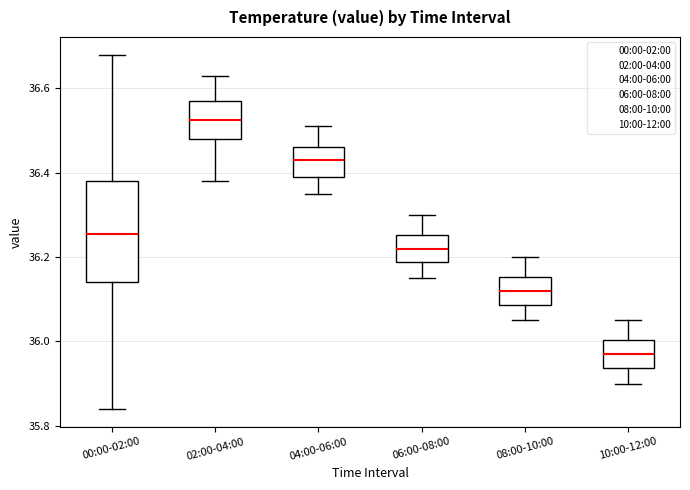

Reading left to right, transcribe this box plot: for each box, give where its median line is, the range the box spans, and where its two whiskers end, as read against the y-axis. The values are not printed on the chart, so give them approximately, as read against the axis.

00:00-02:00: median 36.26, box 36.14 to 36.38, whiskers 35.84 to 36.68
02:00-04:00: median 36.52, box 36.48 to 36.58, whiskers 36.38 to 36.64
04:00-06:00: median 36.44, box 36.40 to 36.46, whiskers 36.36 to 36.52
06:00-08:00: median 36.22, box 36.18 to 36.26, whiskers 36.16 to 36.30
08:00-10:00: median 36.12, box 36.08 to 36.16, whiskers 36.06 to 36.20
10:00-12:00: median 35.98, box 35.94 to 36.00, whiskers 35.90 to 36.06